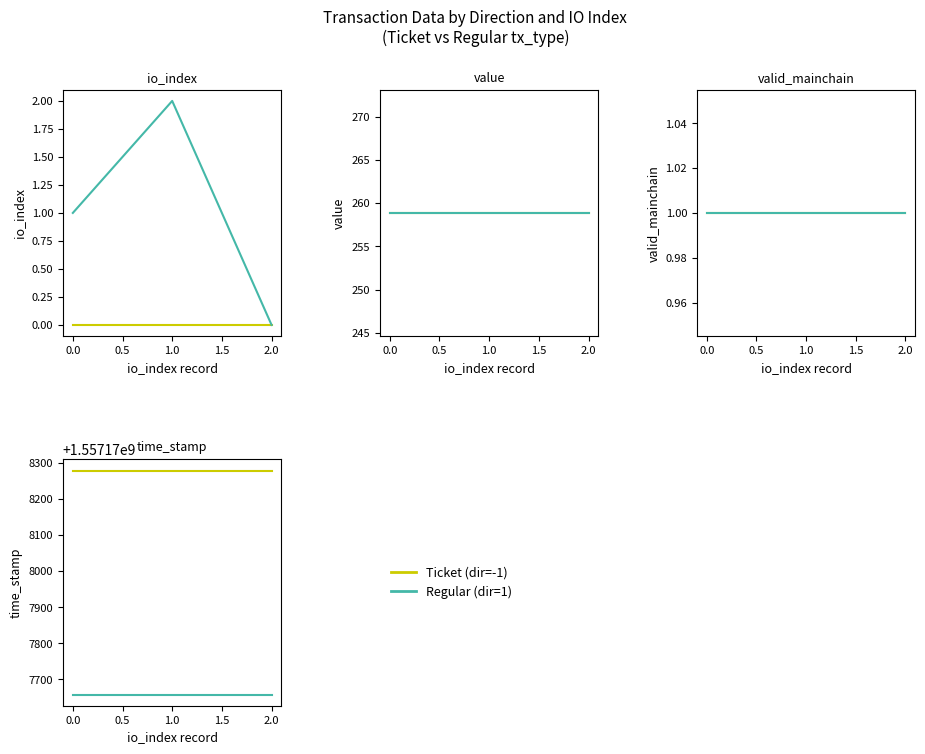

What is the difference between the second highest and minimum values in the time_stamp series?

621.0